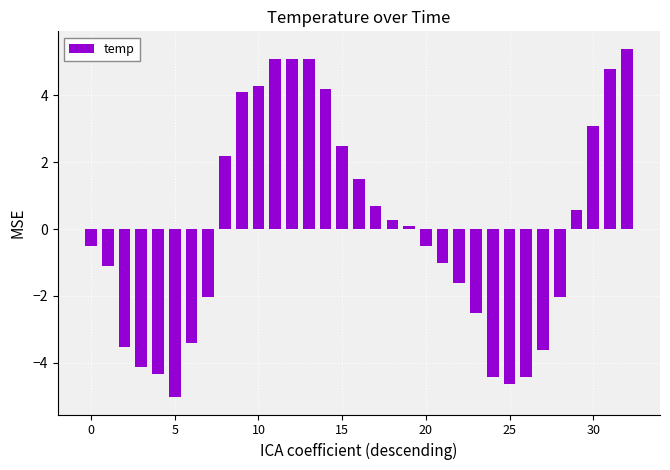

What is the difference between the maximum and minimum values?

10.4